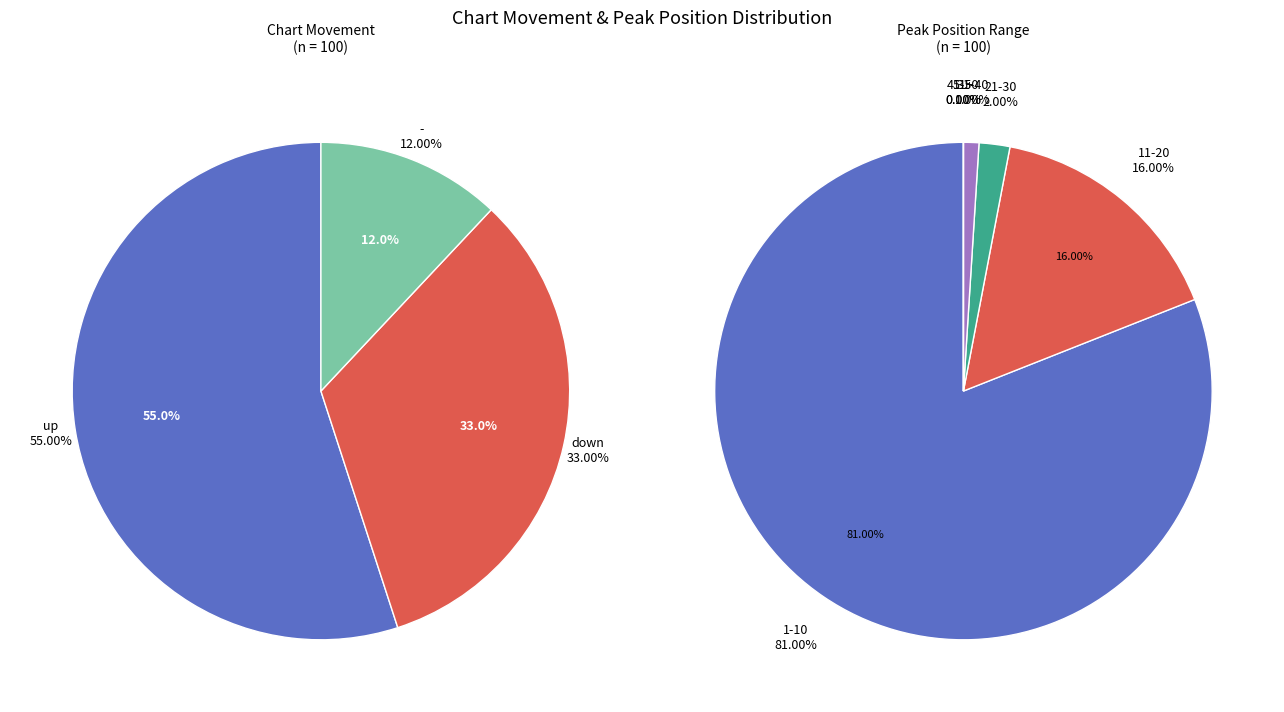

Between down and -, which is larger?

down